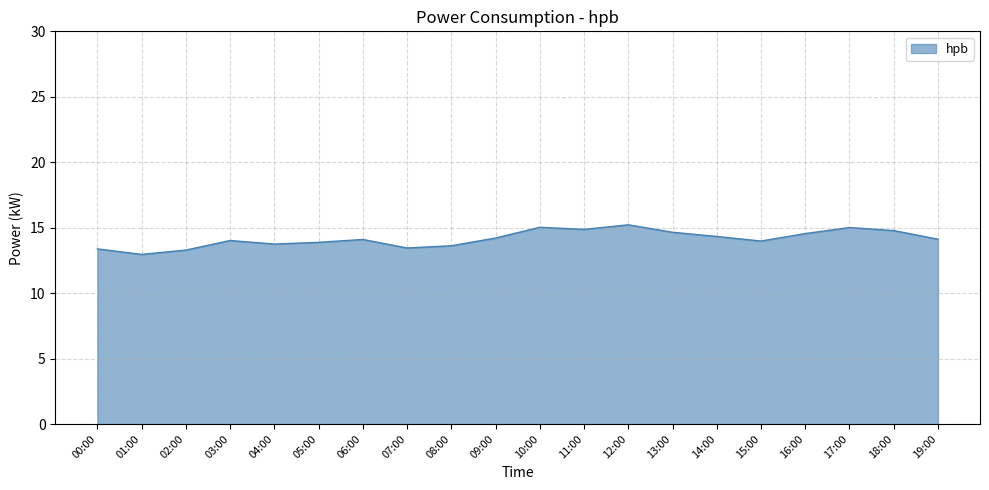

What is the smallest value displayed?

13.0